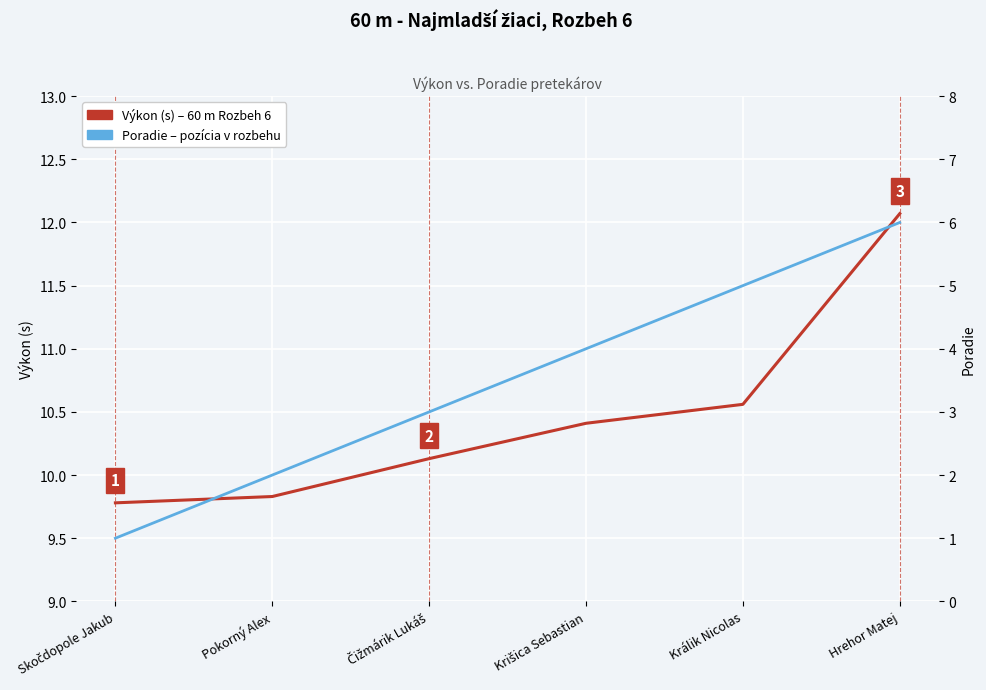

Is the value of Poradie pretekára at Krišica Sebastian greater than the value of Výkon (s) – 60 m Rozbeh 6 at Hrehor Matej?

No